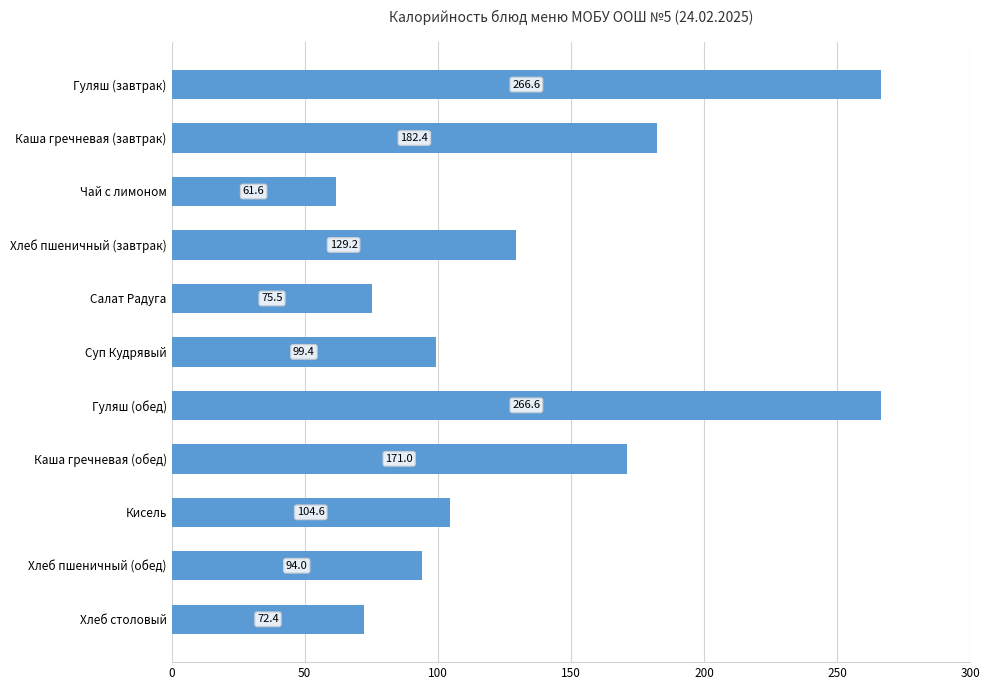

What is the label of the 10th bar from the bottom?

Каша гречневая (завтрак)